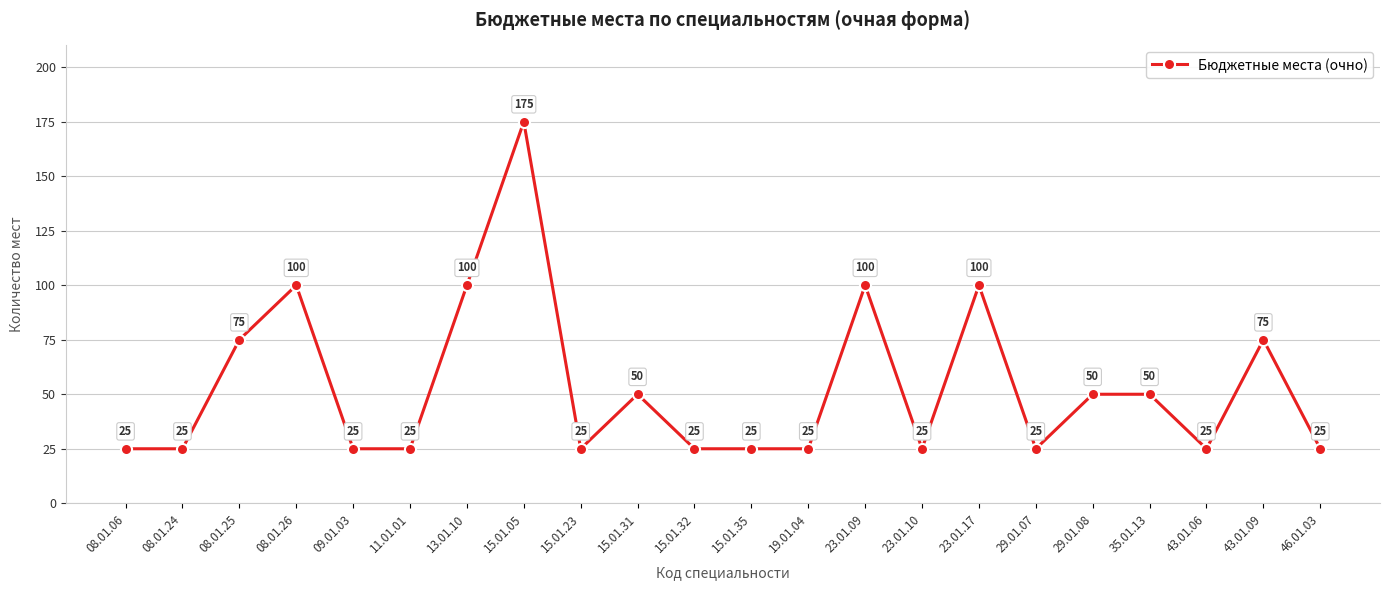

The value at 08.01.24 is 25. True or false?

True